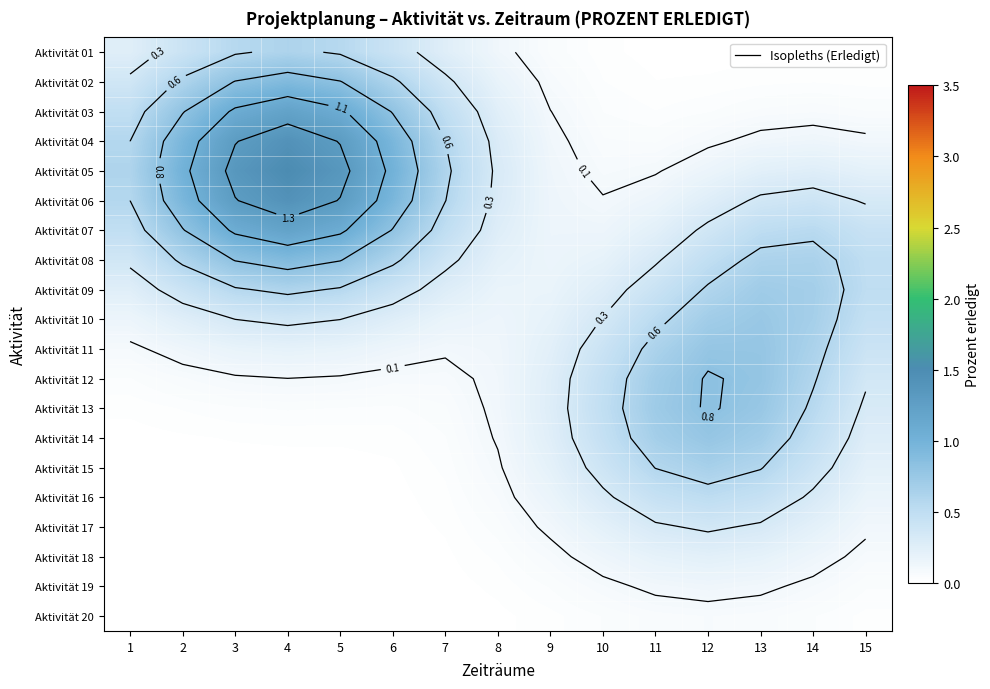

Which series has the largest total across all categories?

Aktivität 06